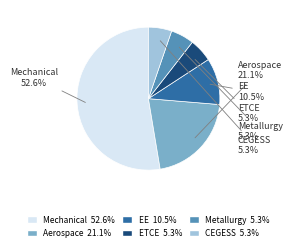

Which slice is the largest?

Mechanical